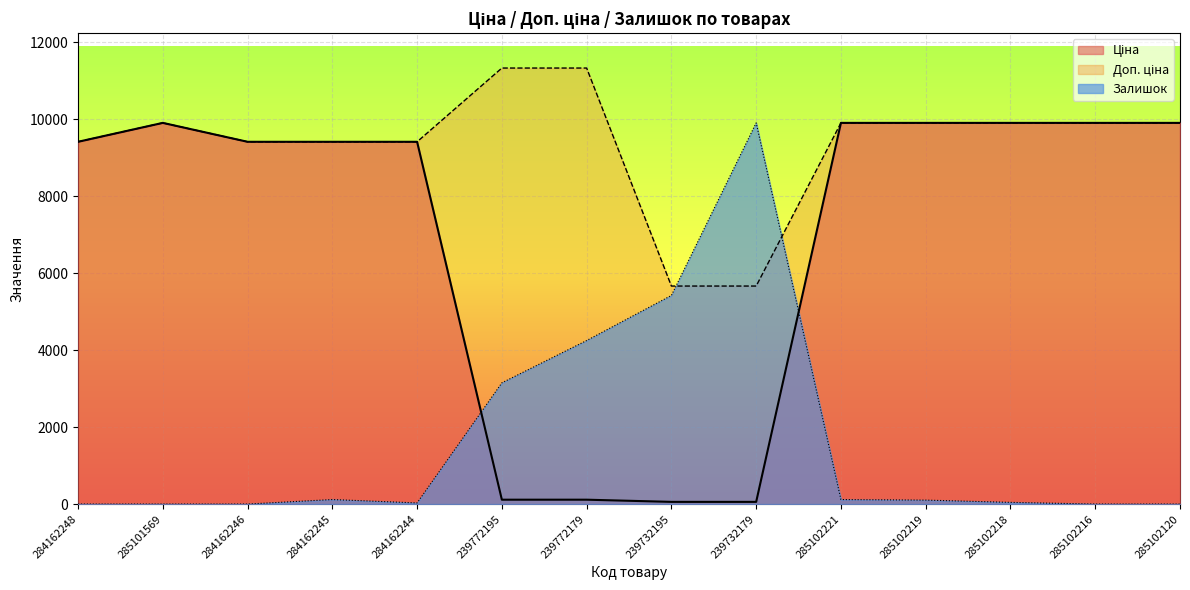

Between 239732195 and 239772179, which is larger?

239772179